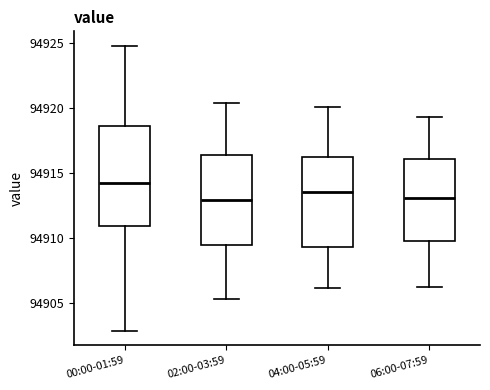

Which box's median line is the highest?

00:00-01:59